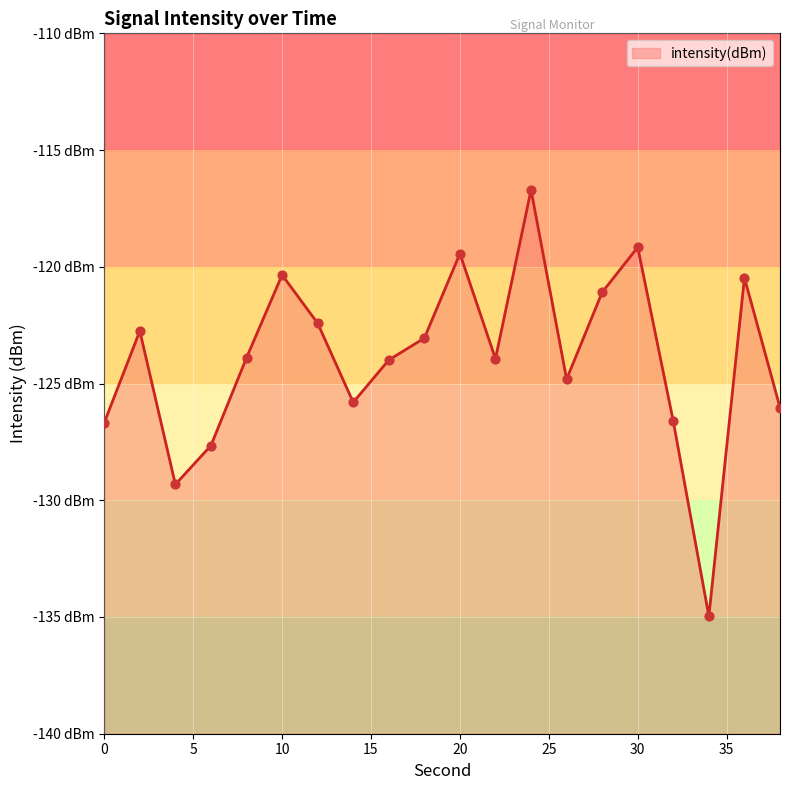

Which has a higher value, 32 or 26?

26